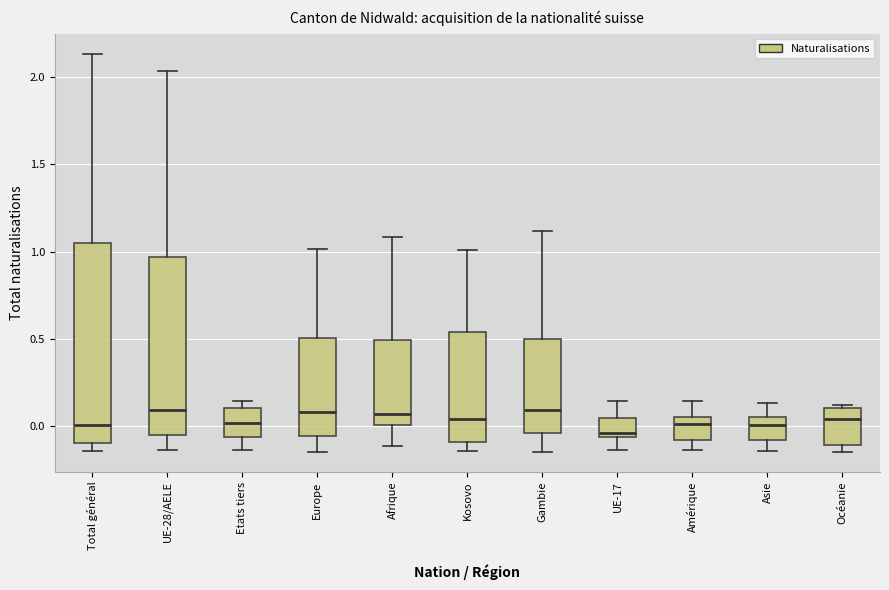

Where is the upper edge of the box for Etats tiers on the y-axis? The values are not printed on the chart, so give them approximately, as read against the axis.

0.10